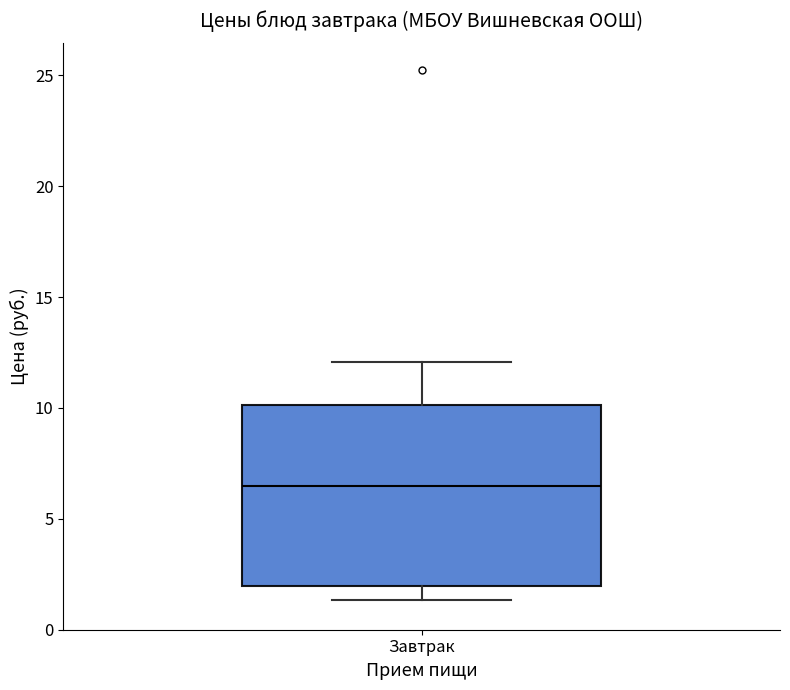

Transcribe this box plot: give where the median line is, the range the box spans, and where the two whiskers end, as read against the y-axis. The values are not printed on the chart, so give them approximately, as read against the axis.

median 6.5, box 2.0 to 10.0, whiskers 1.5 to 12.0